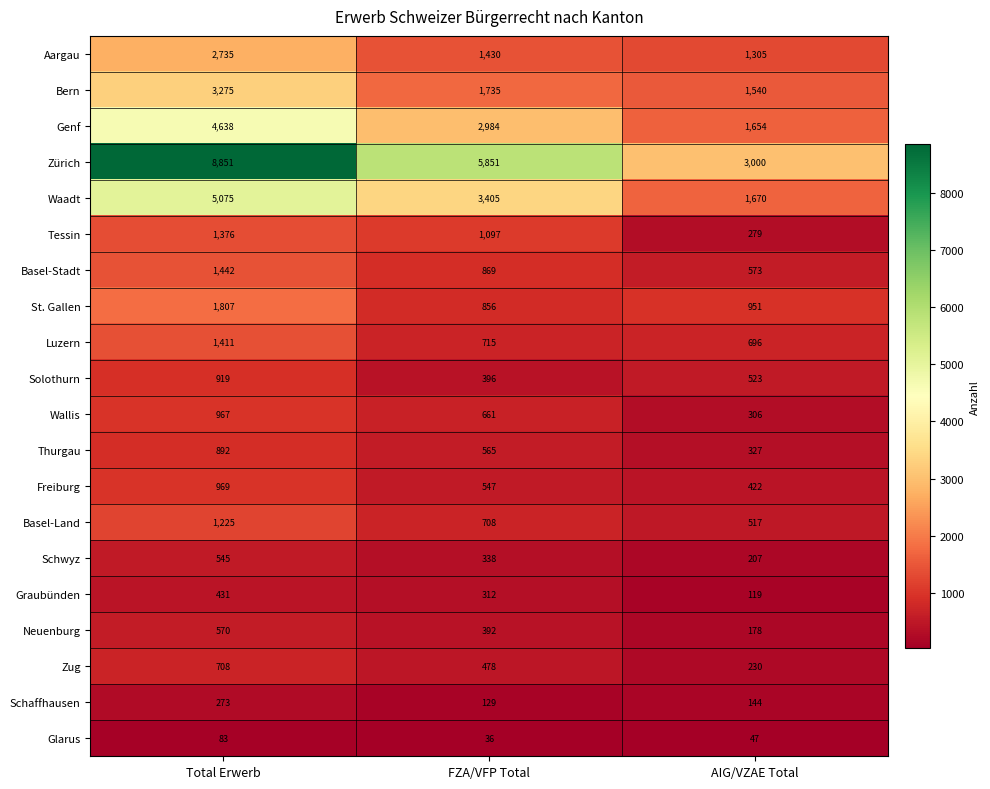

Which series has the largest total across all categories?

Zürich